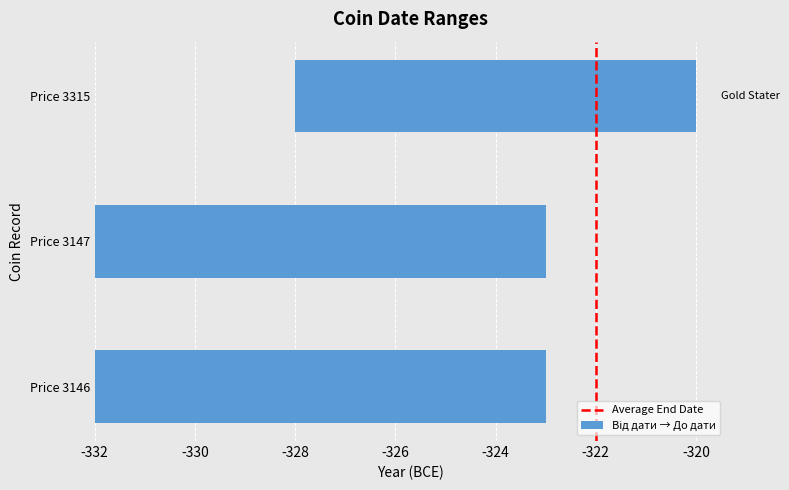

Which has a higher value, Price 3146 or Price 3147?

Price 3146